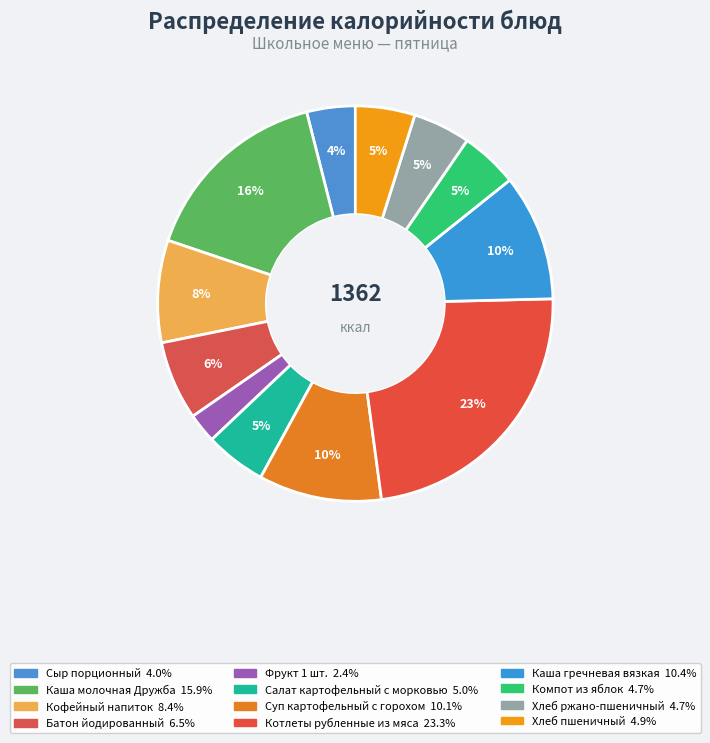

To the nearest percent, what percentage of the pie is Котлеты рубленные из мяса?

23%